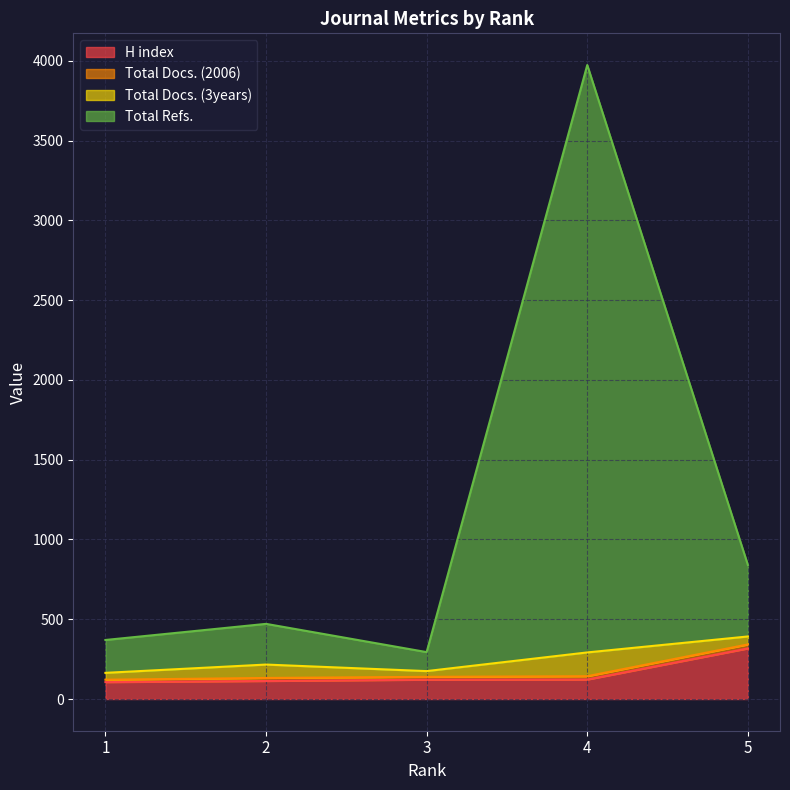

What is the maximum value for H index?

317